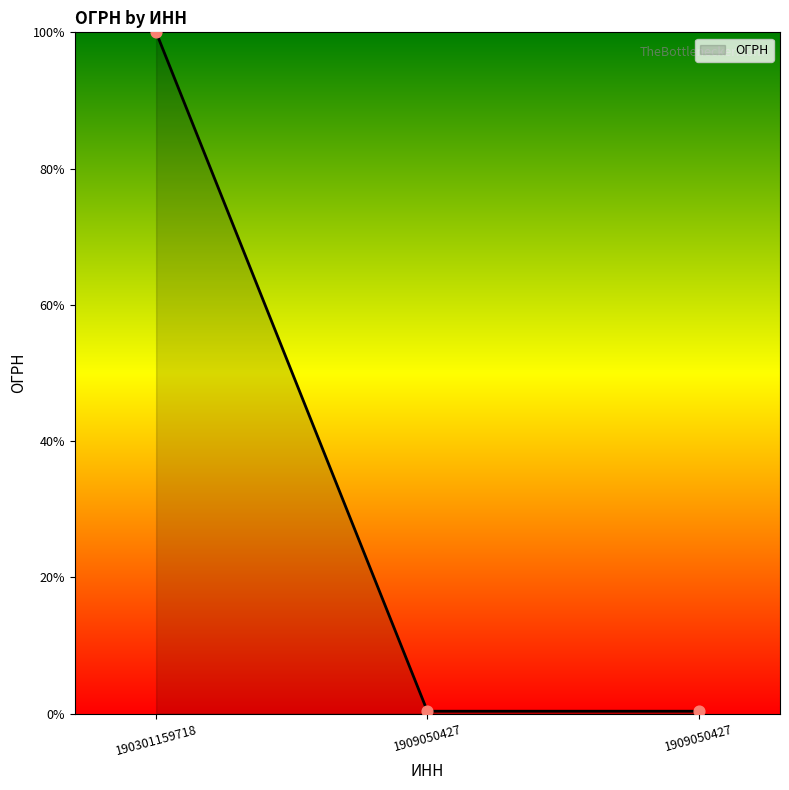

How many categories are shown in the chart?

3